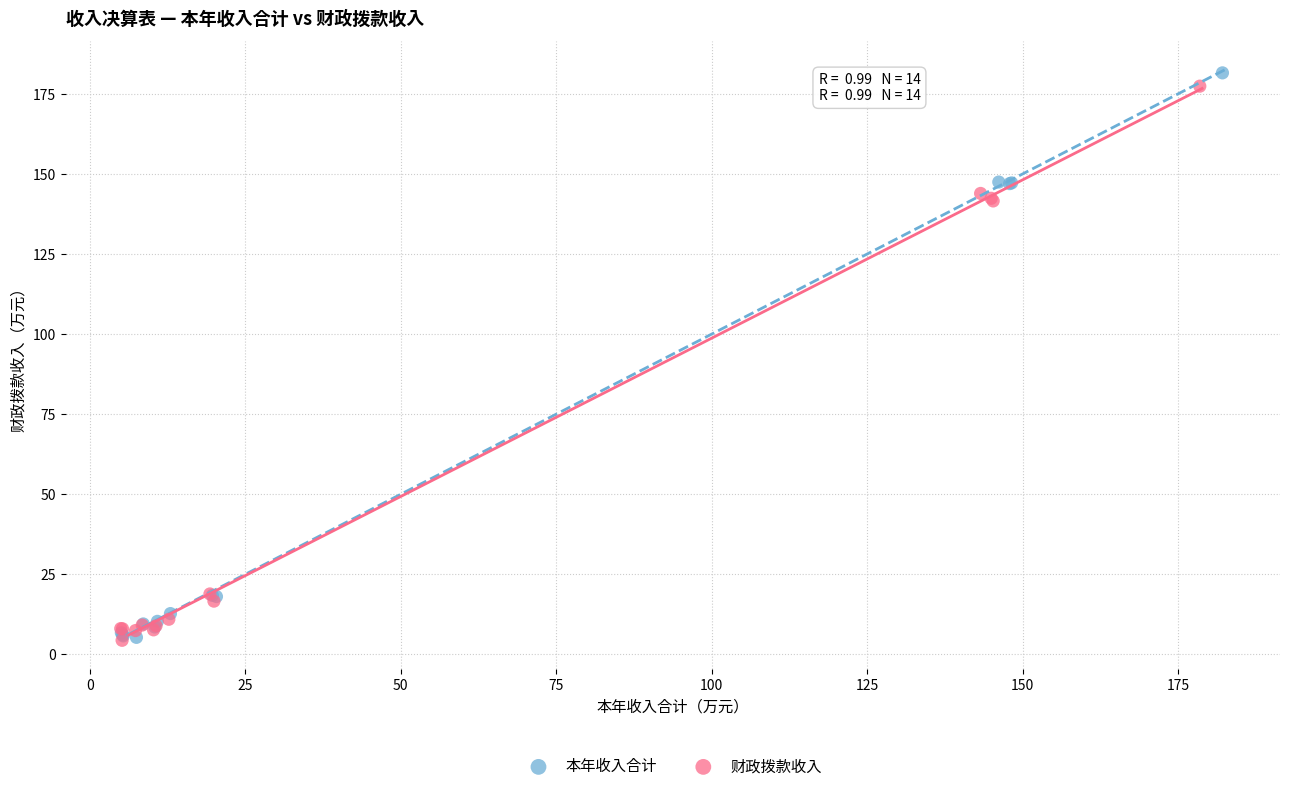

Which series has the widest spread of Y values?

本年收入合计